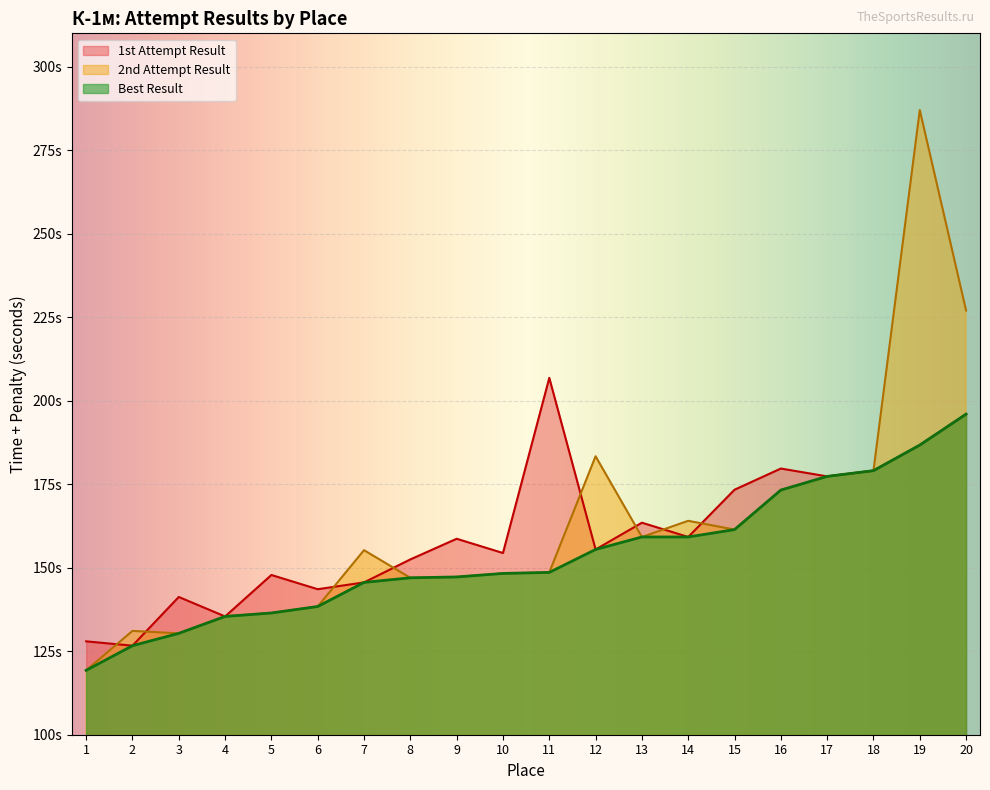

What is the maximum value shown in the chart?

287.0